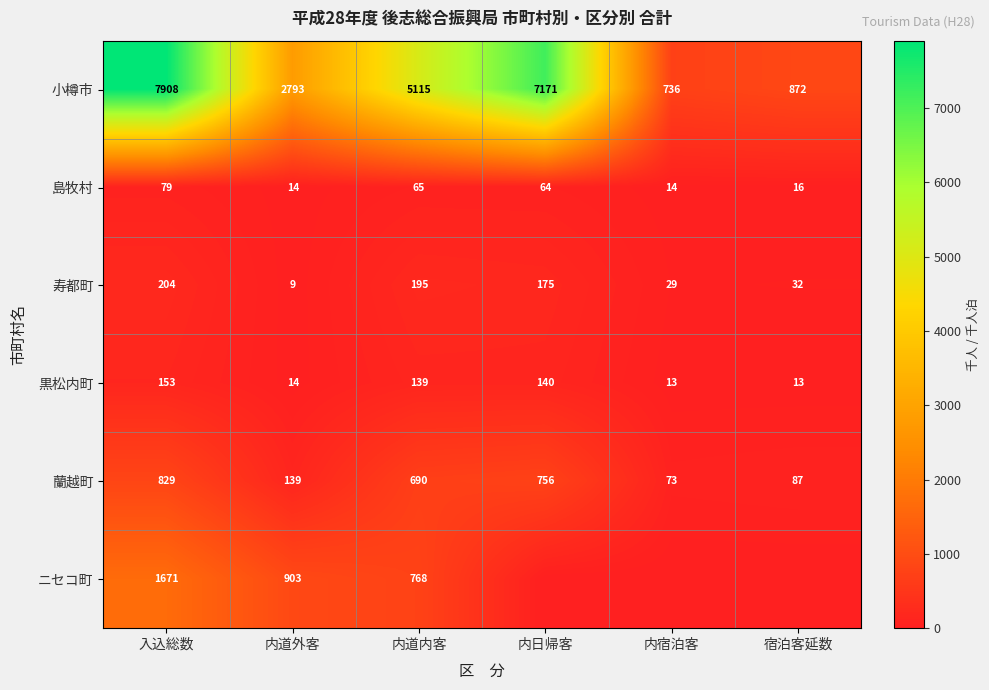

What is the difference between the 小樽市 values at 宿泊客延数 and 入込総数?

7036